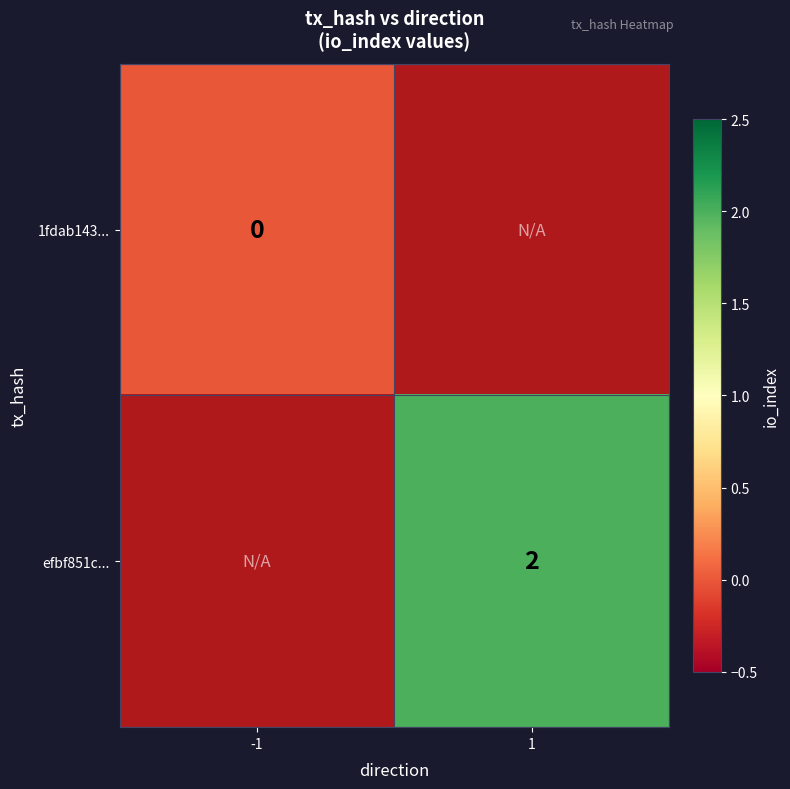

Is the value of 1fdab143... at -1 greater than the value of efbf851c... at 1?

No